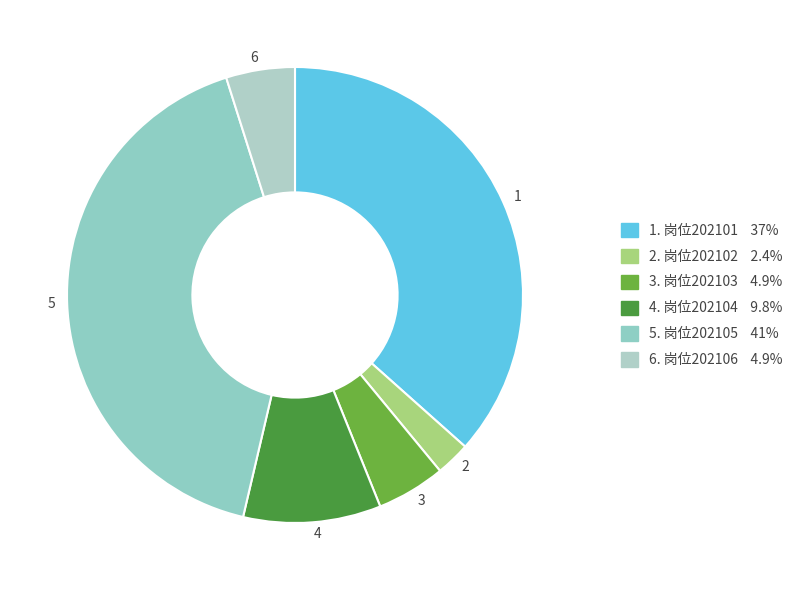

How many segments does this pie chart have?

6